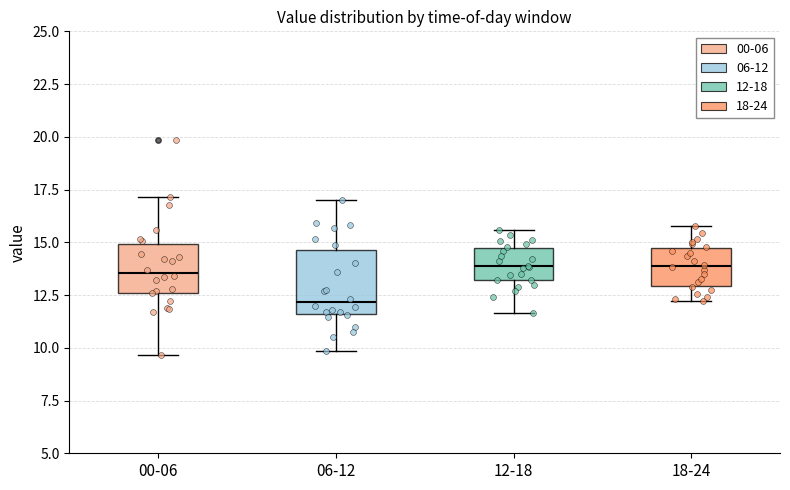

Reading left to right, transcribe this box plot: for each box, give where its median line is, the range the box spans, and where its two whiskers end, as read against the y-axis. The values are not printed on the chart, so give them approximately, as read against the axis.

00-06: median 13.5, box 12.5 to 15.0, whiskers 9.5 to 17.0
06-12: median 12.0, box 11.5 to 14.5, whiskers 10.0 to 17.0
12-18: median 14.0, box 13.0 to 14.5, whiskers 11.5 to 15.5
18-24: median 14.0, box 13.0 to 14.5, whiskers 12.0 to 16.0